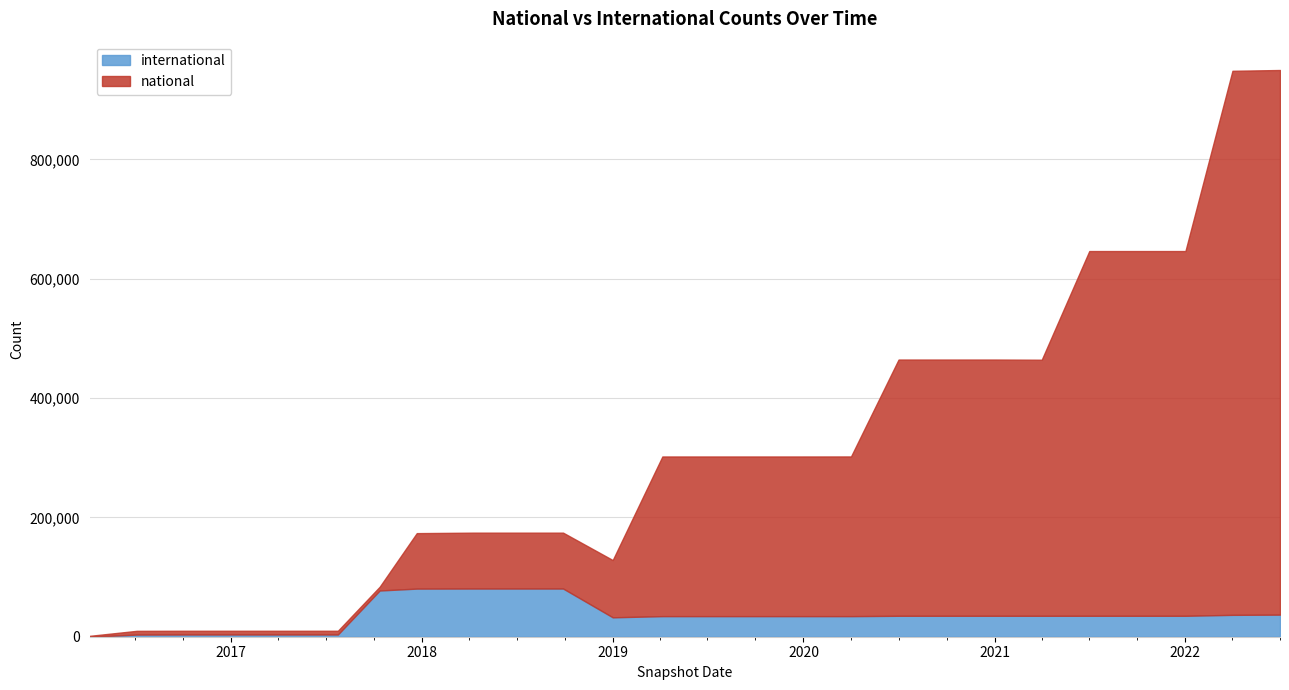

Rank the series by their average value, from highest to lowest.

national, international